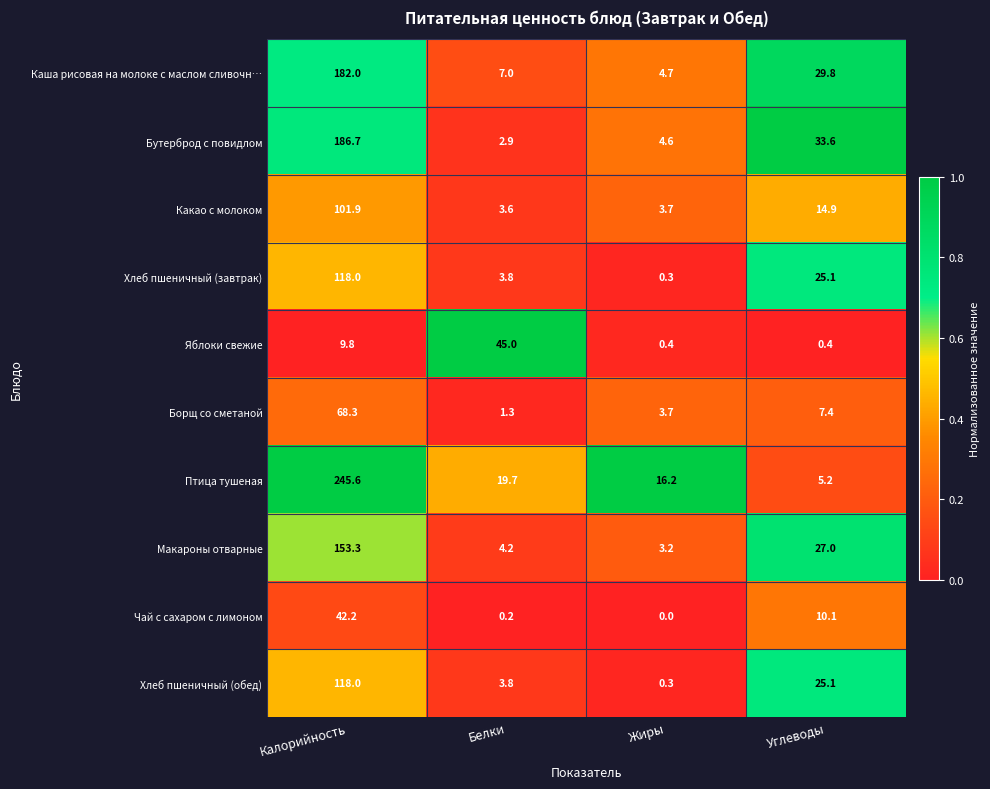

What is the difference between the maximum and minimum values in the Чай с сахаром с лимоном series?

42.2